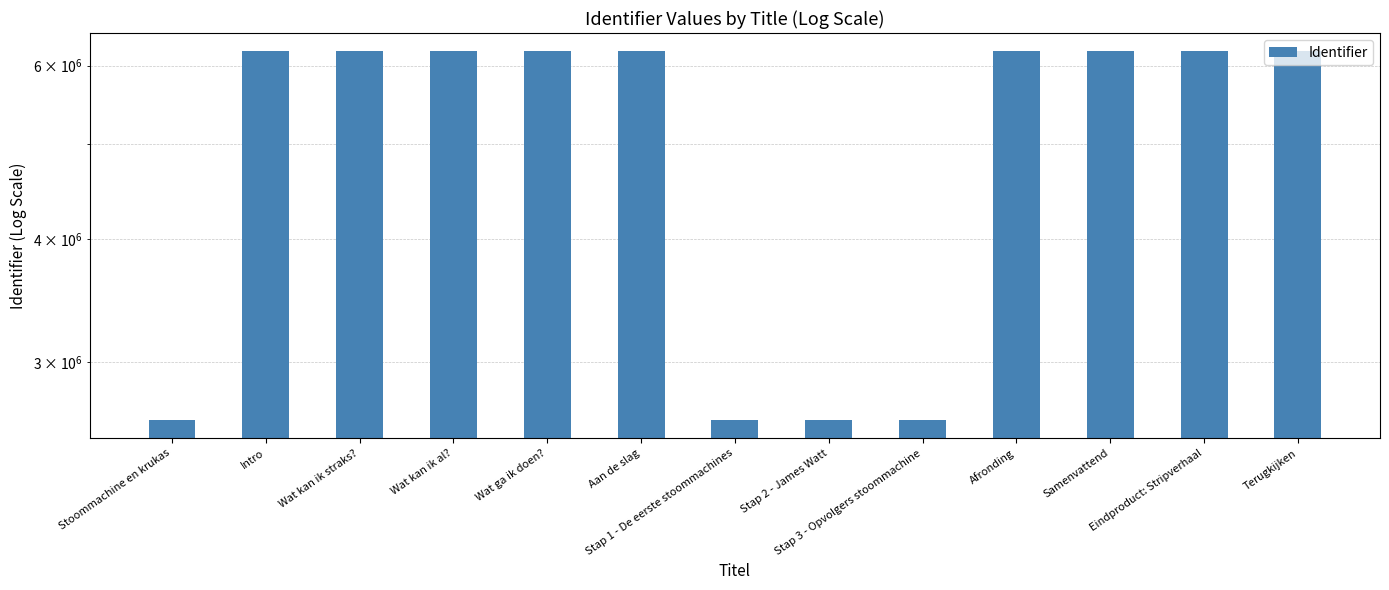

Reading right to left, list all the values displayed in this chart.

6200328	6200326	6200324	6200323	2622994	2622991	2622988	6200319	6200317	6200315	6200314	6200313	2622978